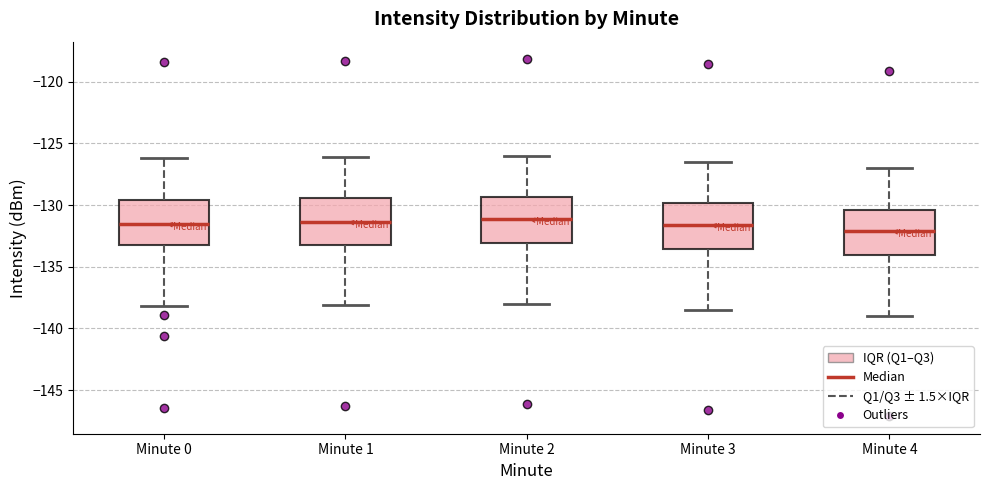

Where does the upper whisker of the box for Minute 2 end on the y-axis? The values are not printed on the chart, so give them approximately, as read against the axis.

-126.0